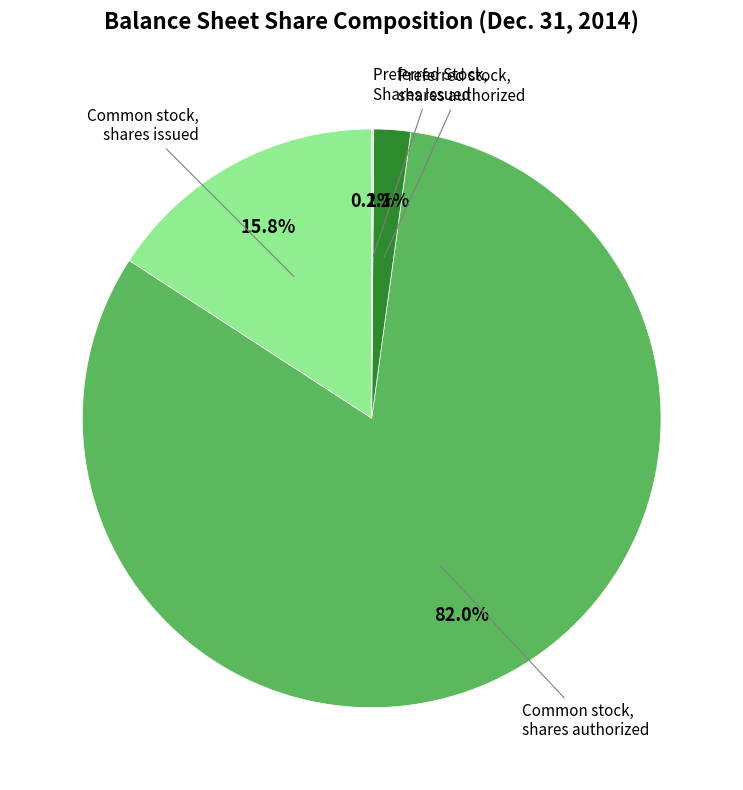

What is the largest slice in the pie chart?

Common stock, shares authorized